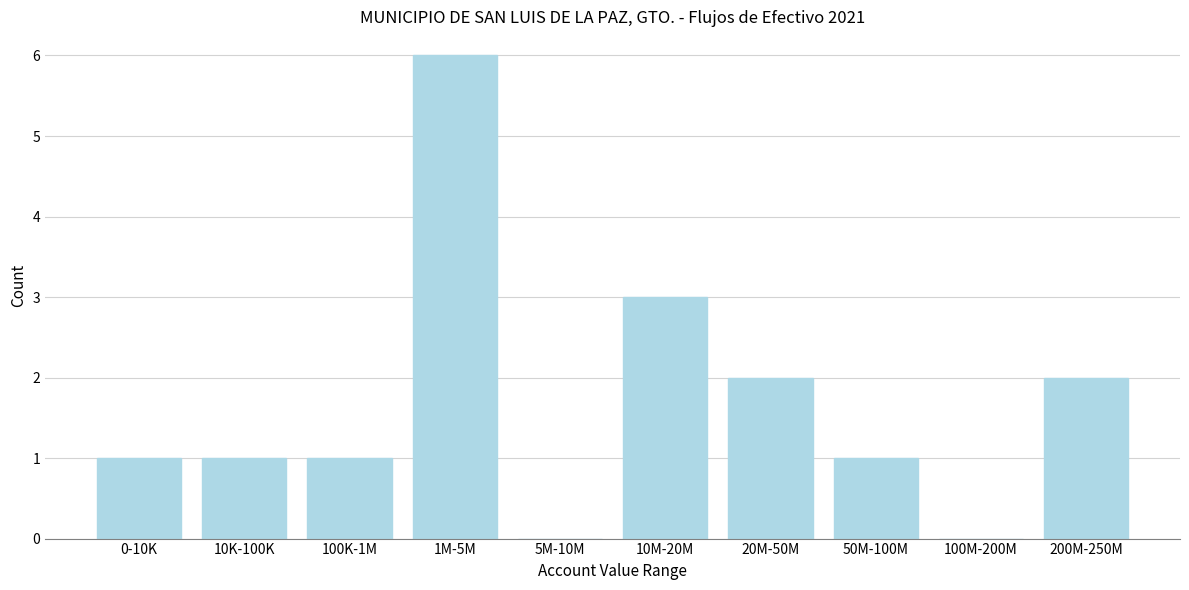

Reading left to right, transcribe all the data shown in this chart.

0-10K=1	10K-100K=1	100K-1M=1	1M-5M=6	5M-10M=0	10M-20M=3	20M-50M=2	50M-100M=1	100M-200M=0	200M-250M=2